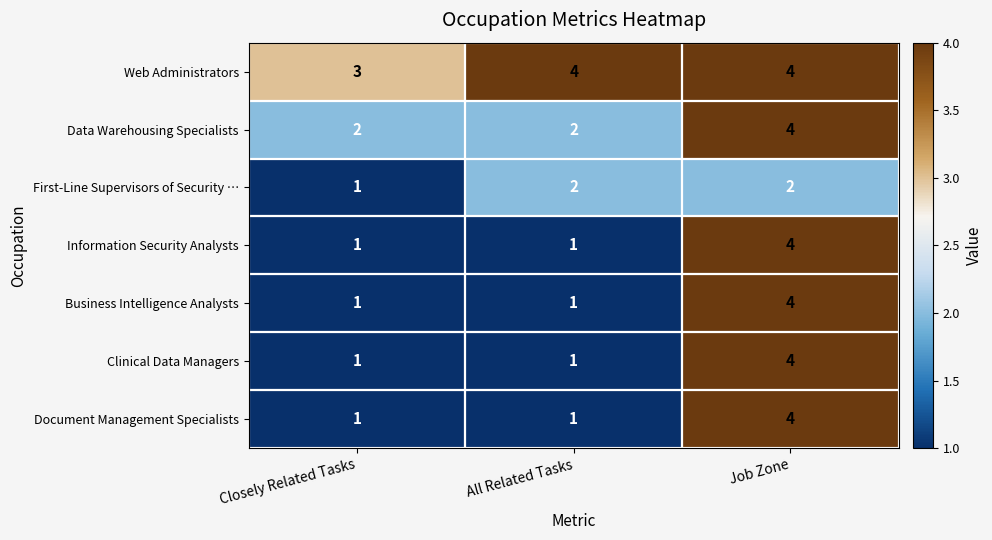

At how many categories does at least one series exceed 1?

3